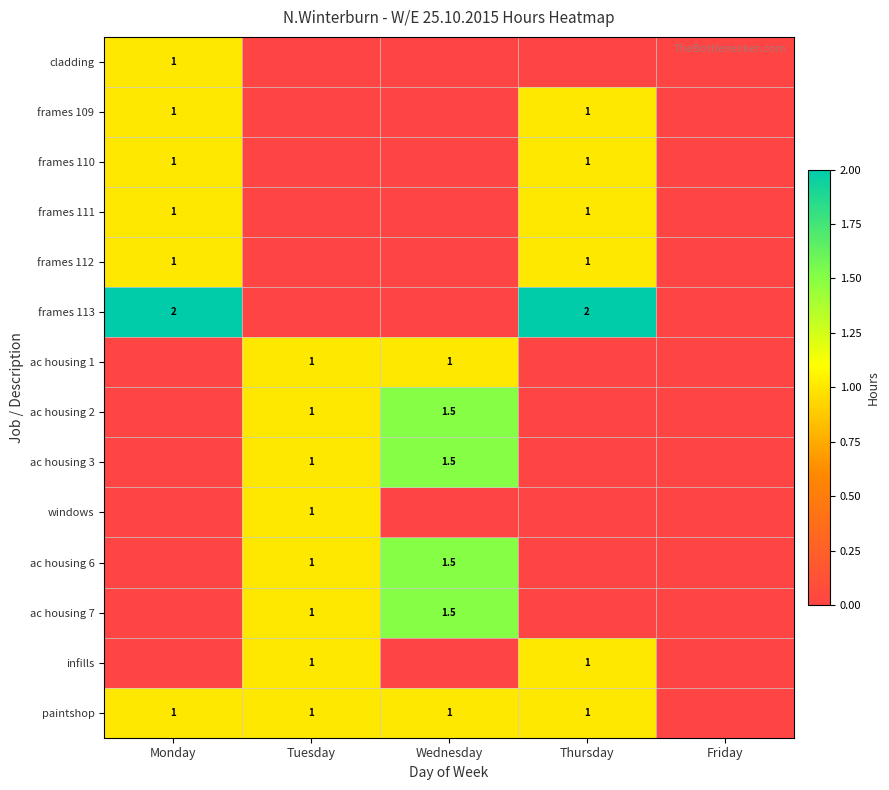

The ac housing 6 series shows 1.0 at Tuesday. True or false?

True